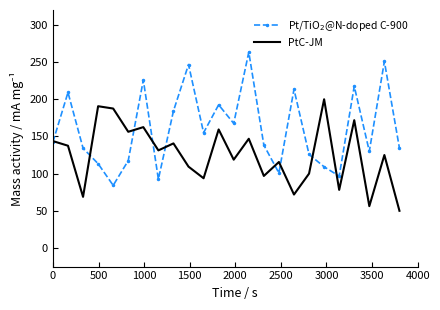

What is the smallest value displayed?

50.0